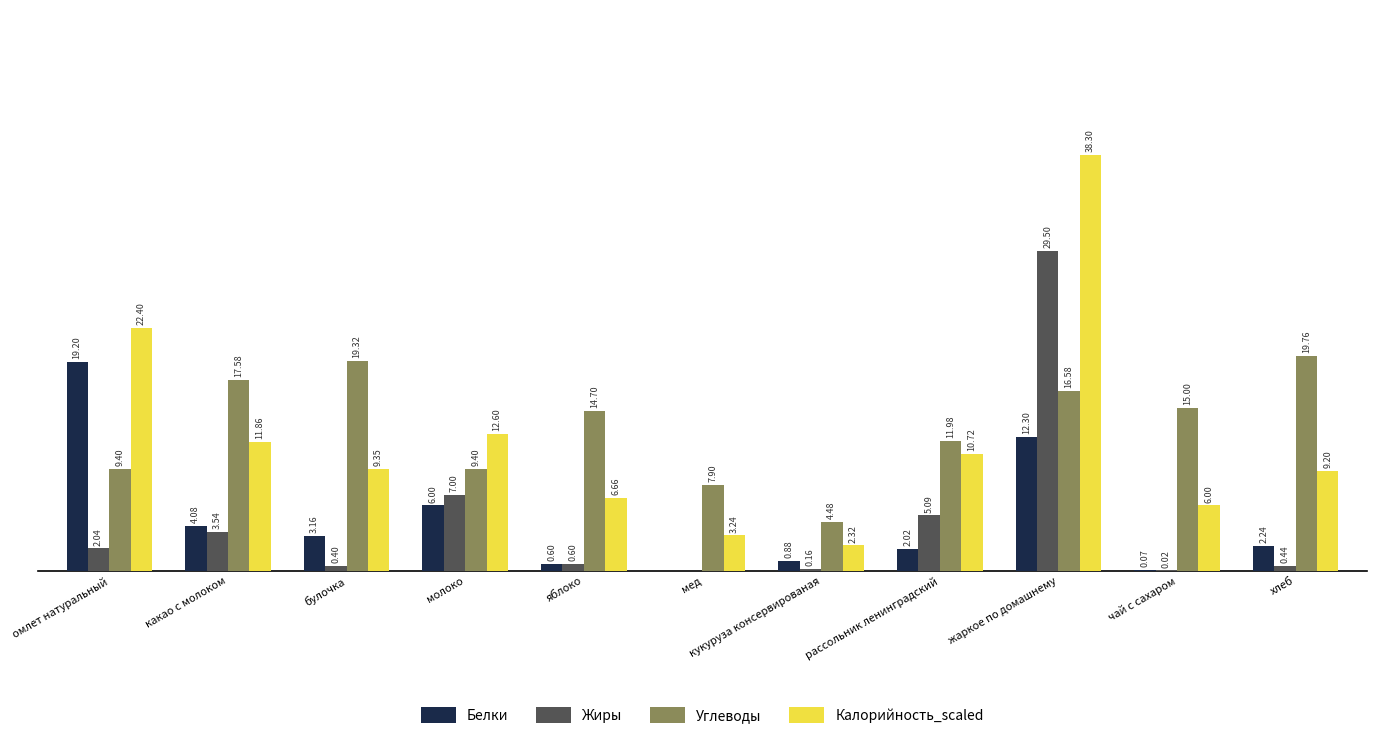

At which category does the chart reach its peak across all series?

жаркое по домашнему